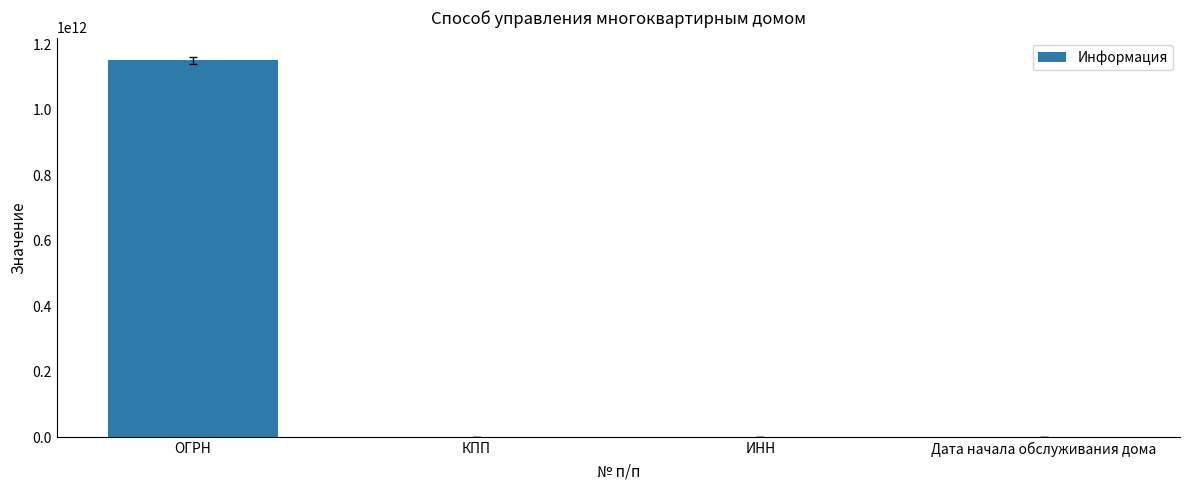

What value does the data have at КПП, to the nearest 50?

51301000